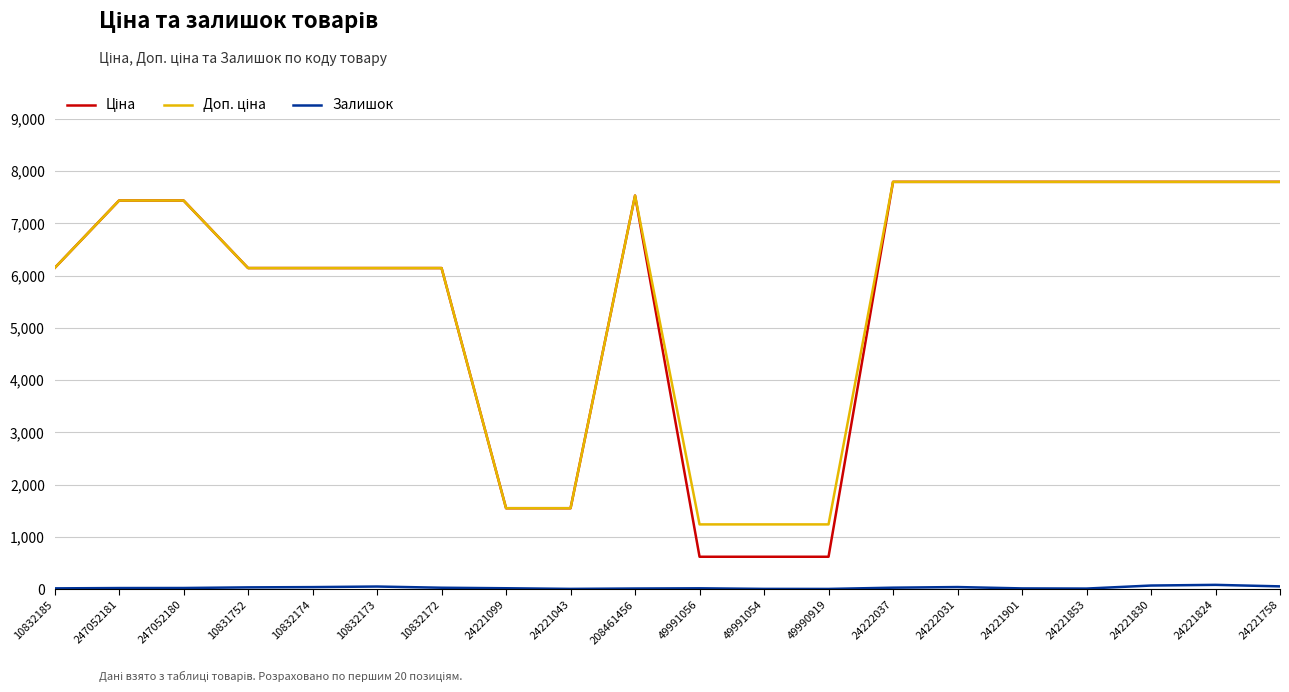

Which series has the largest range (max minus min)?

Ціна